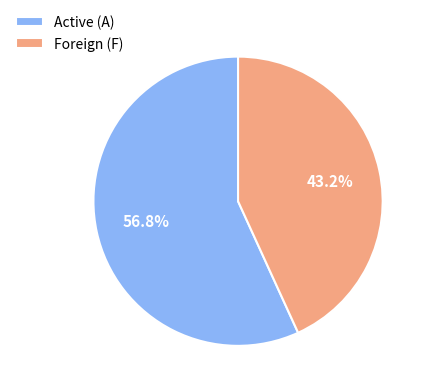

Count the number of slices in the pie.

2